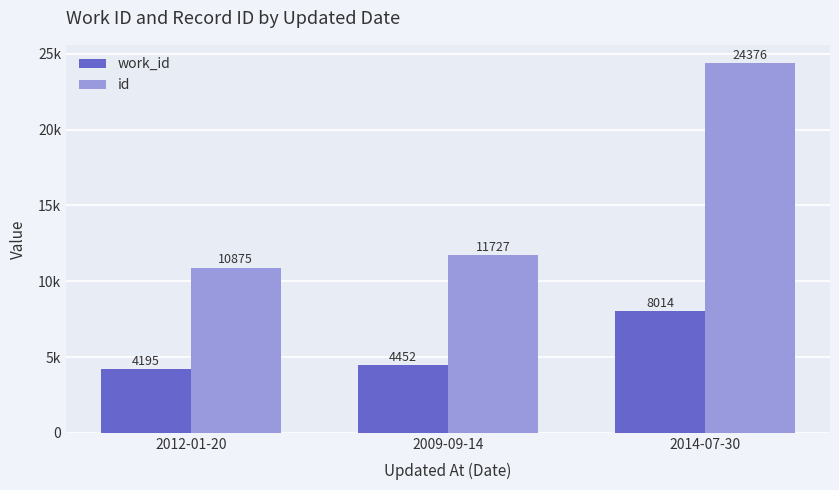

What is the difference between the work_id values at 2012-01-20 and 2014-07-30?

3819